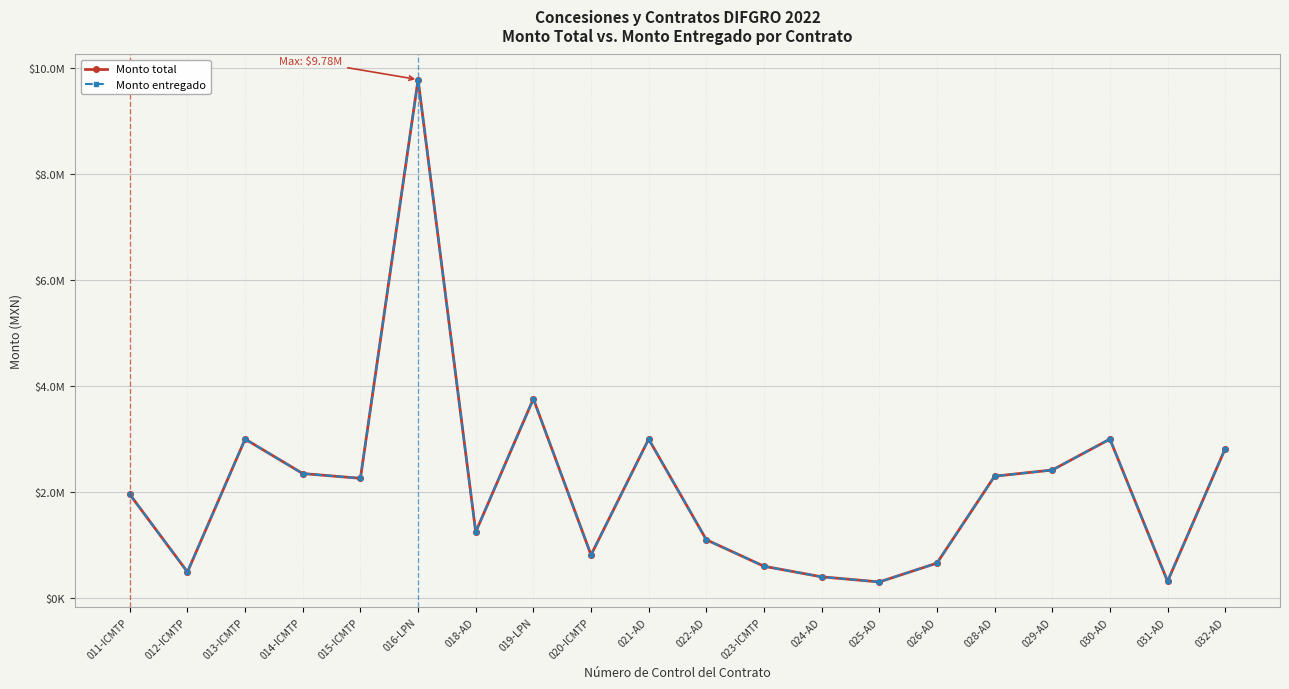

Does the chart have visible grid lines?

Yes